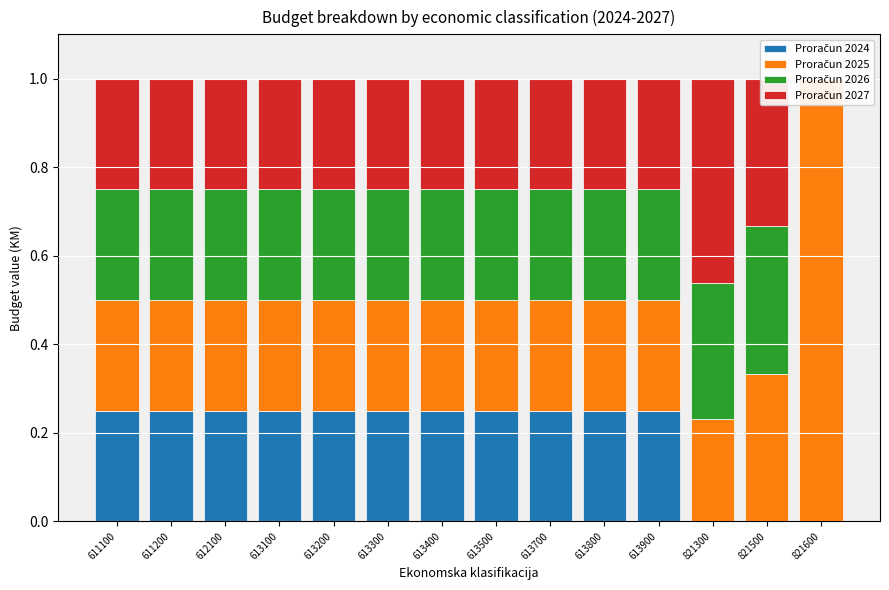

Is it true that Proračun 2027 equals 0.1 at 613300?

False